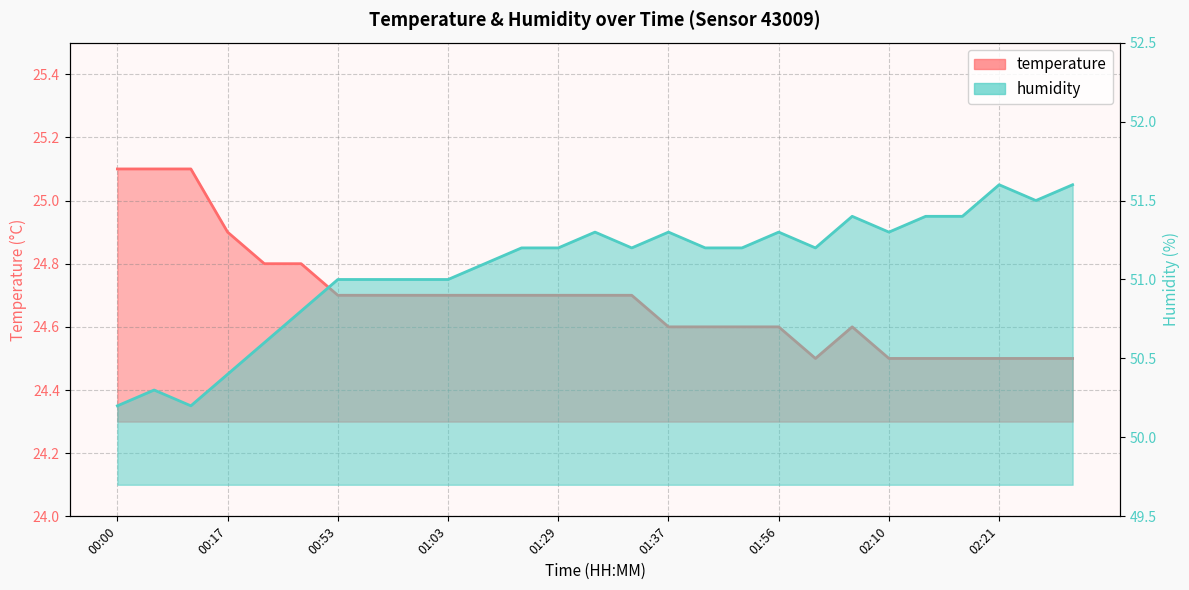

Between 01:03 and 01:29, which is larger?

01:03